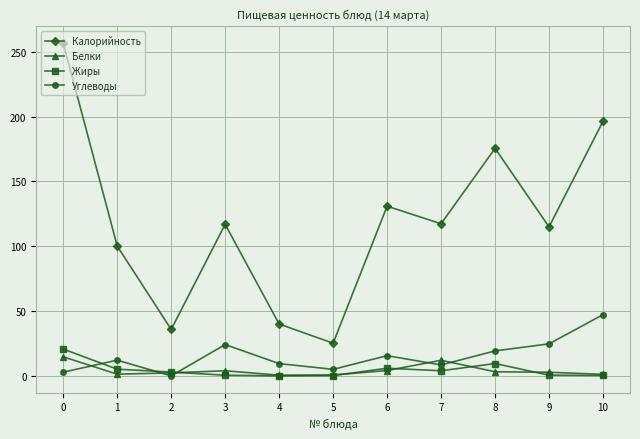

The value of Углеводы at 7 is 8.4. True or false?

True